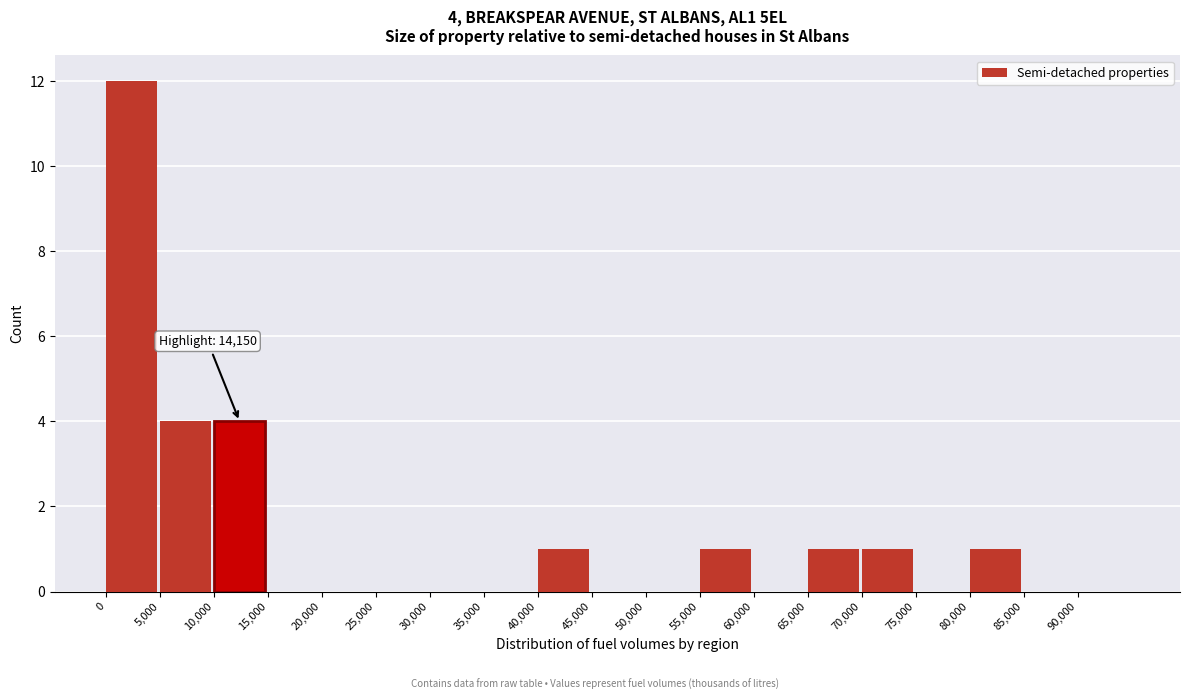

Over which range of the x-axis is the bar tallest?

0 to 5000